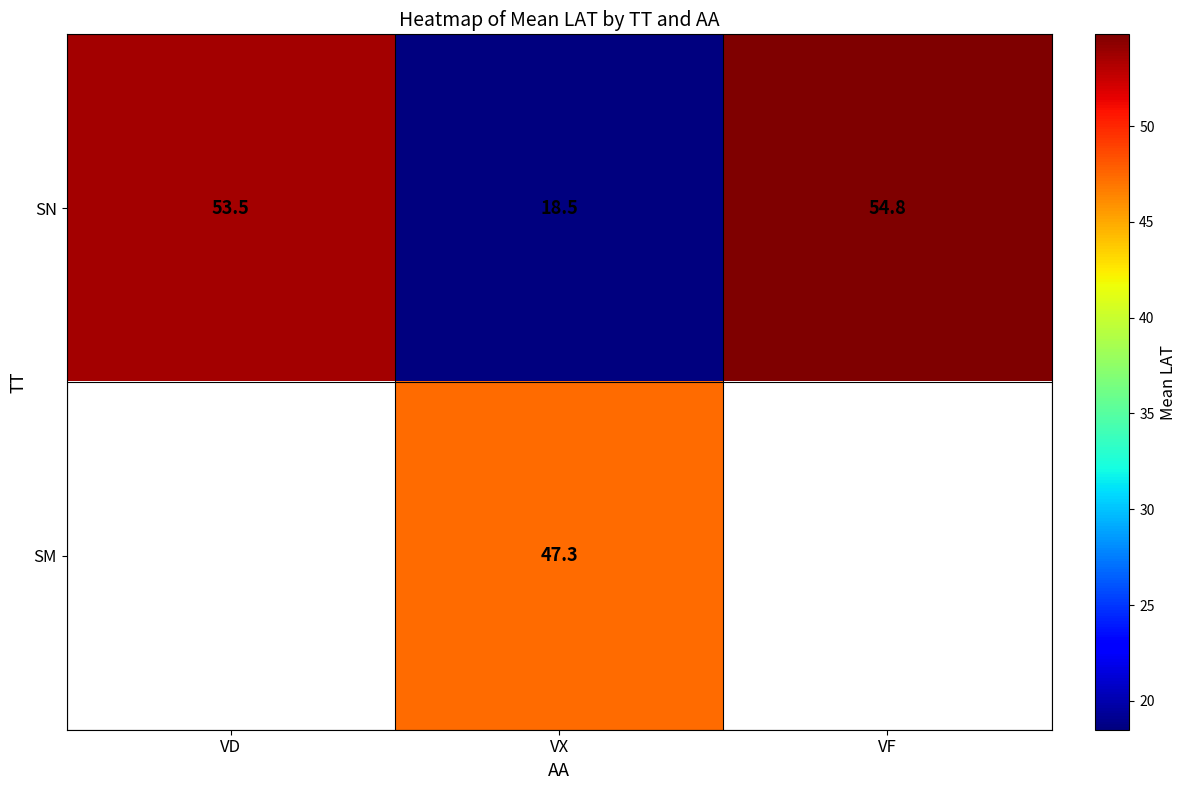

What is the sum of all SN values?

126.8